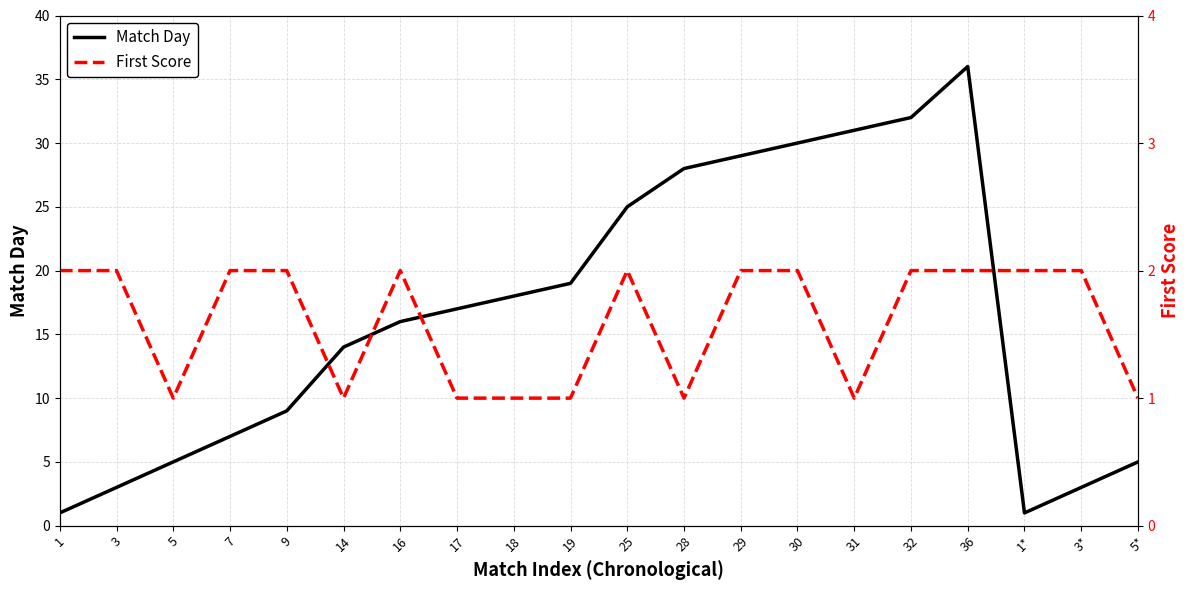

What is the spread (max minus min) of values at 5*?

4